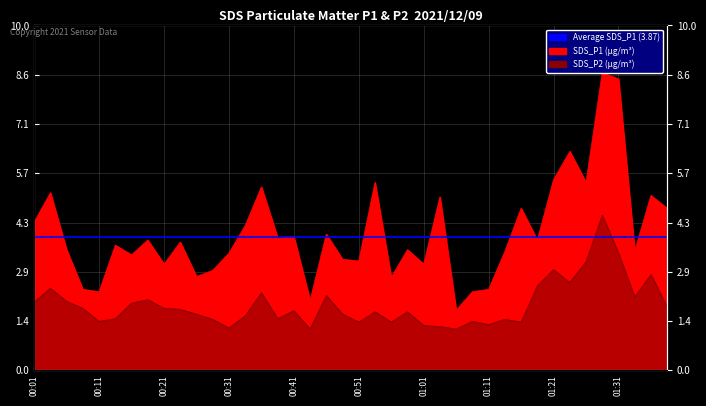

List the series in order of their overall mean, lowest first.

SDS_P2, SDS_P1